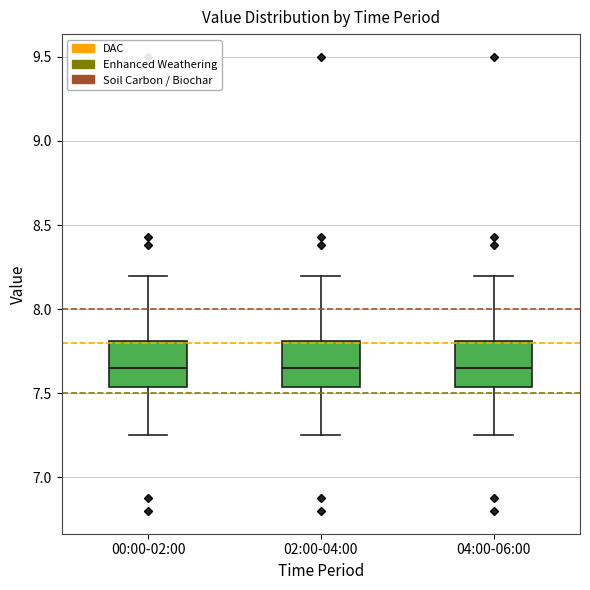

Reading left to right, read every box against the y-axis: the position of its median line, the range the box covers, and the ends of its whiskers. The values are not printed on the chart, so give them approximately, as read against the axis.

00:00-02:00: median 7.65, box 7.55 to 7.80, whiskers 7.25 to 8.20
02:00-04:00: median 7.65, box 7.55 to 7.80, whiskers 7.25 to 8.20
04:00-06:00: median 7.65, box 7.55 to 7.80, whiskers 7.25 to 8.20